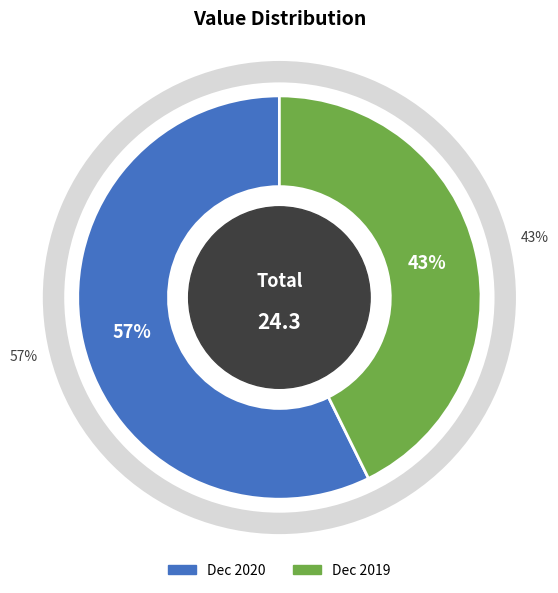

The Dec 2019 slice represents 43% of the pie. True or false?

True